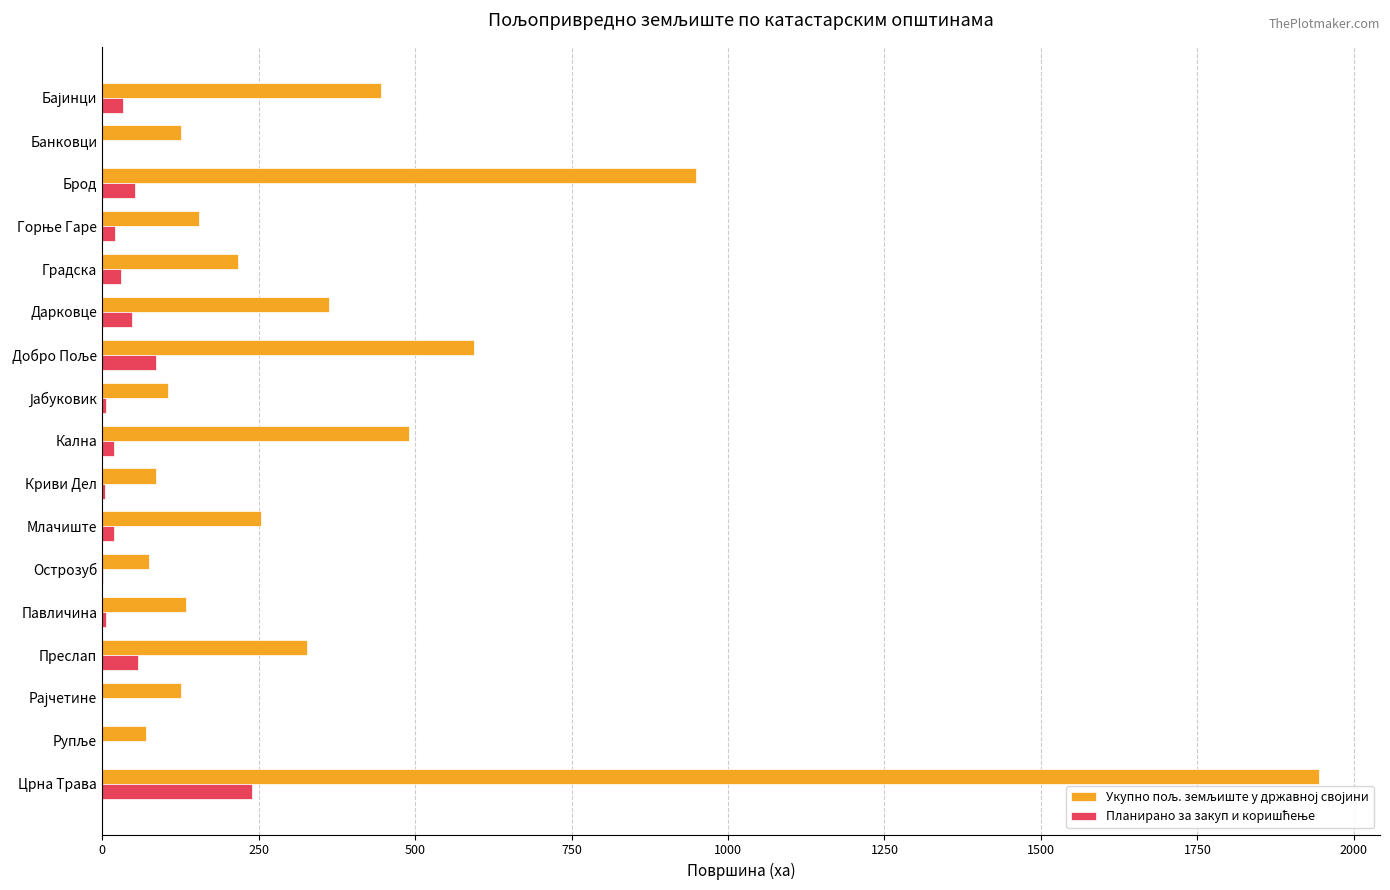

What is the maximum value shown in the chart?

1944.5